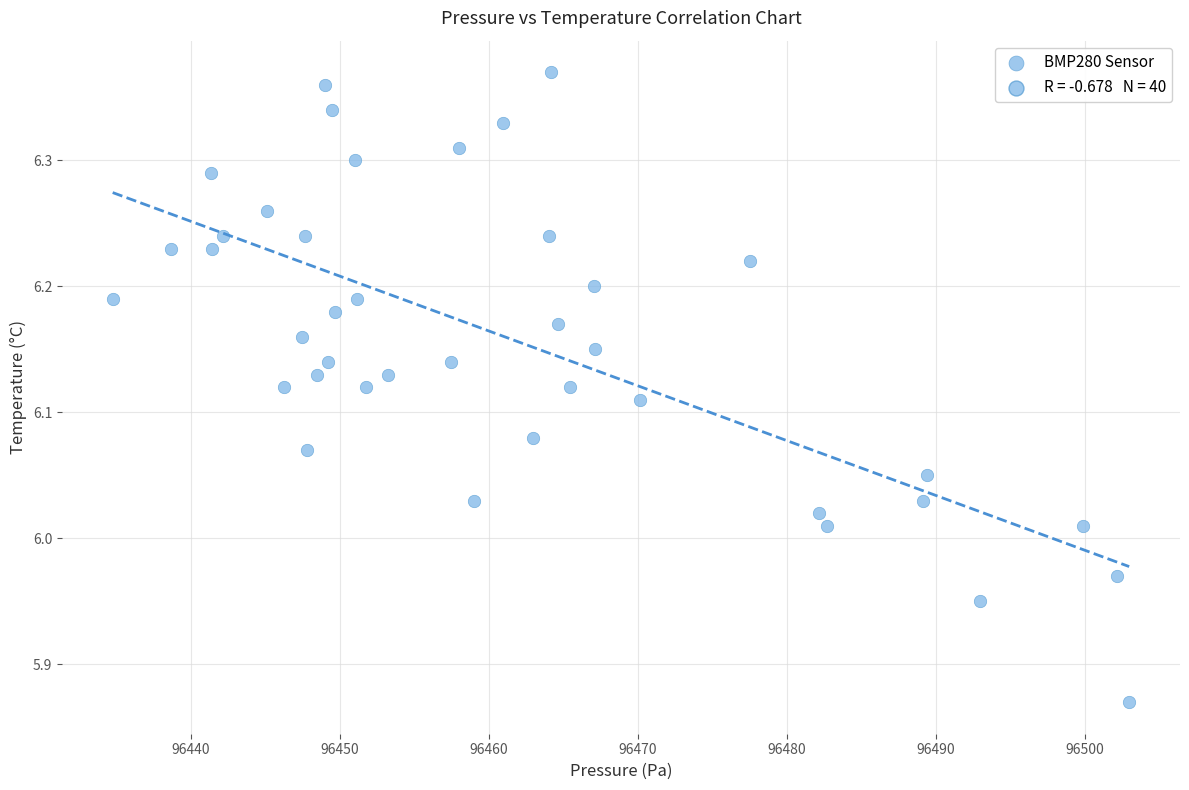

What is the range of Y values (max minus min)?

0.5